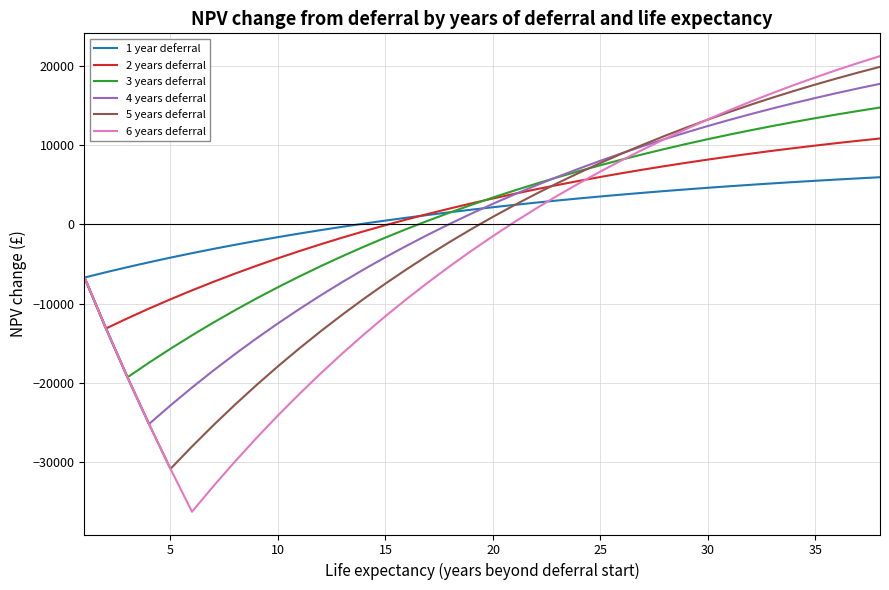

What is the maximum value for 3 years deferral?

14727.4